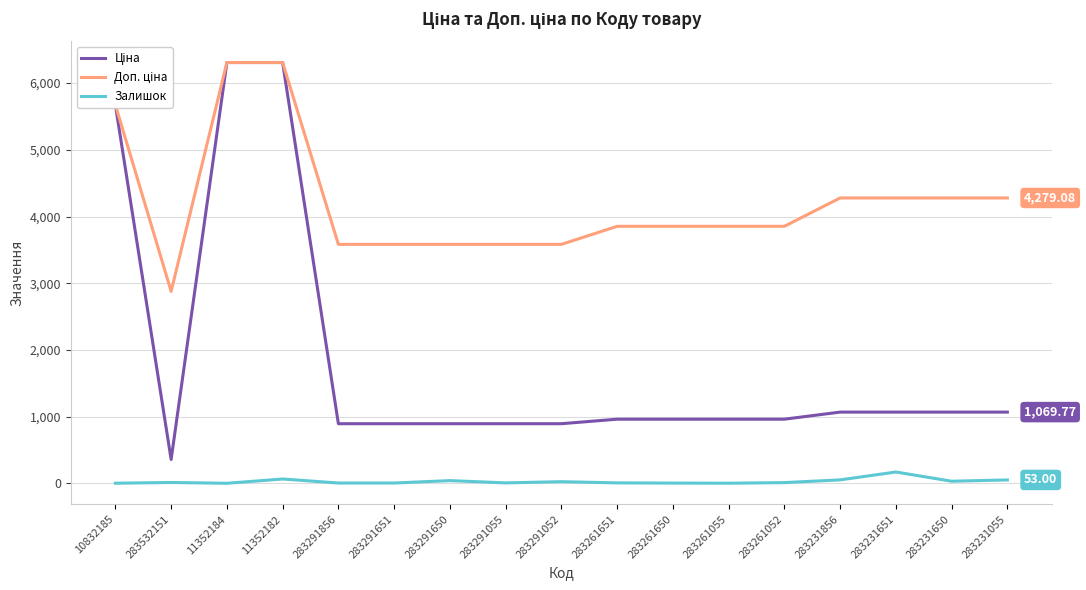

How many lines are shown in the chart?

3